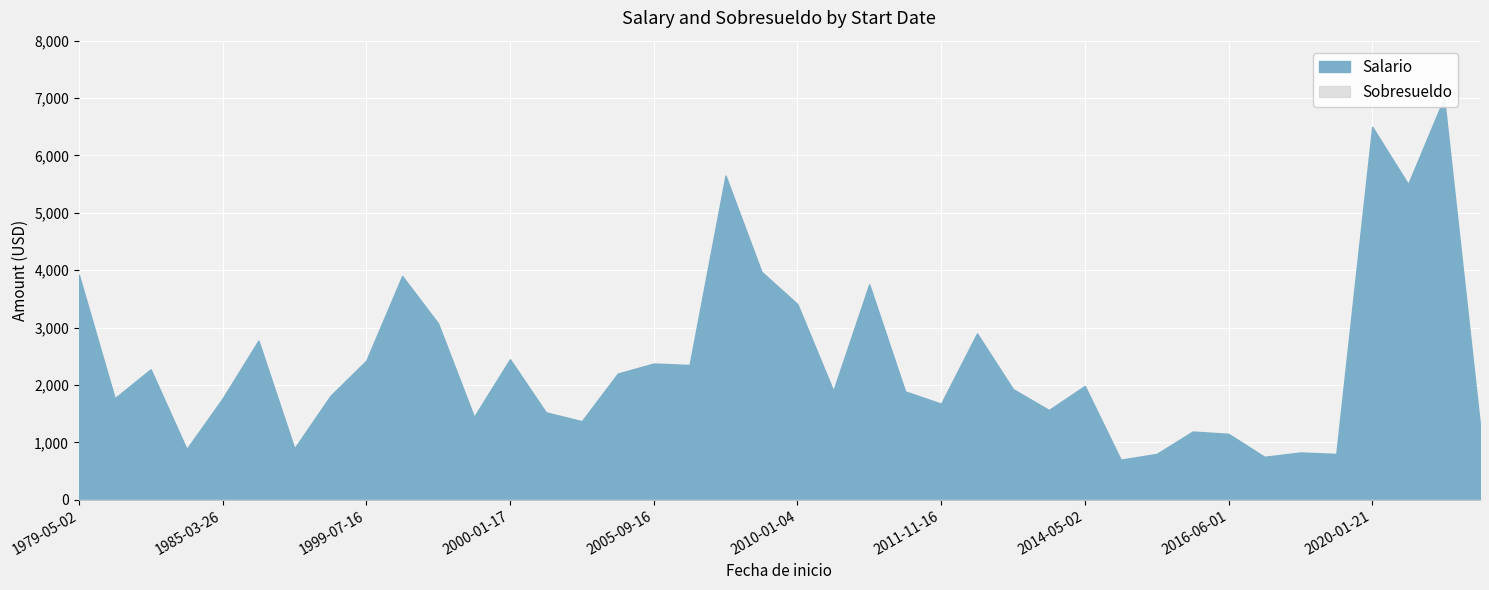

At which category is the sum across all series the highest?

2020-09-28